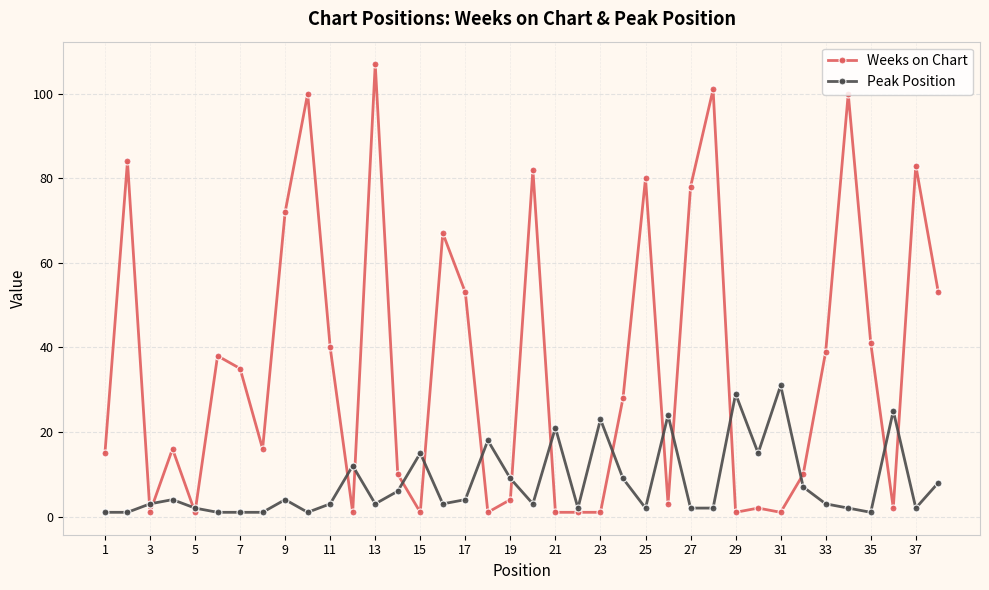

After their last crossing, which series has the higher values: Weeks on Chart or Peak Position?

Weeks on Chart